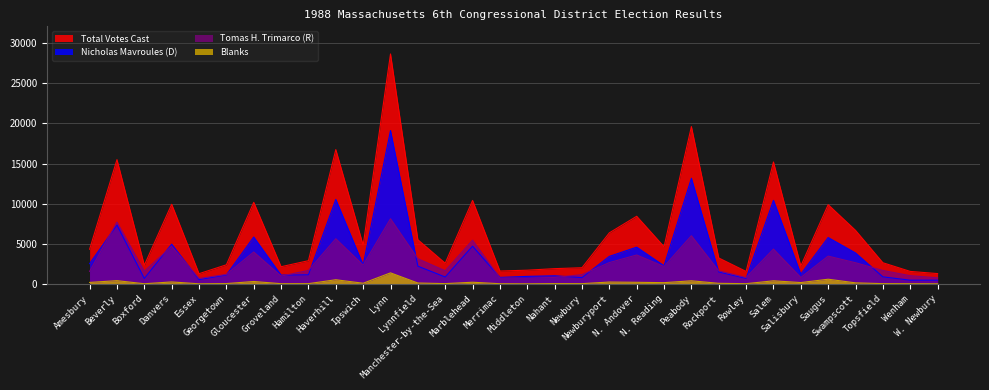

How many interior local peaks does the Tomas H. Trimarco (R) series have?

10